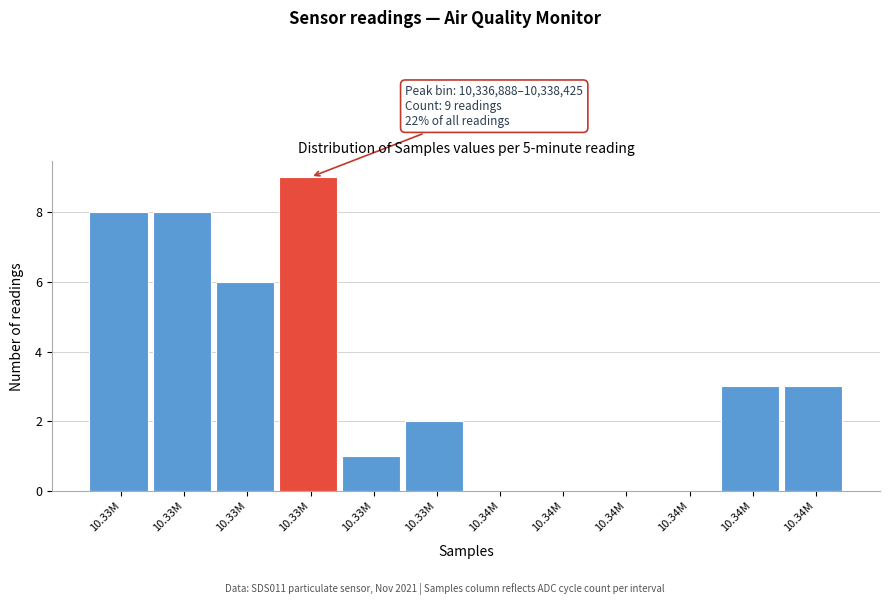

How many data points does each series have?

12